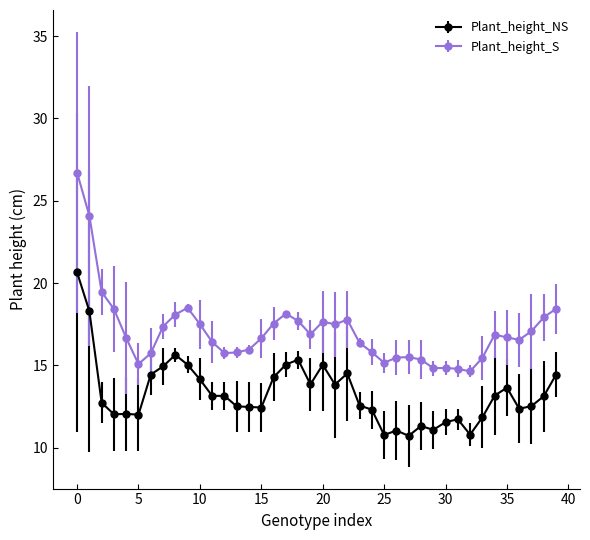

Which series has the widest spread of values?

Plant_height_S